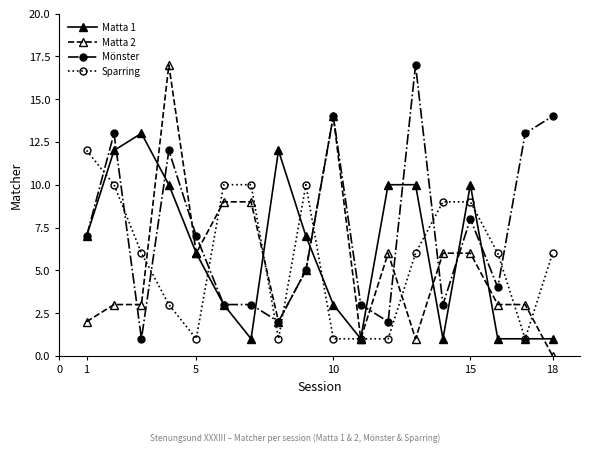

Which series ends up on top after the final intersection of Sparring and Mönster?

Mönster